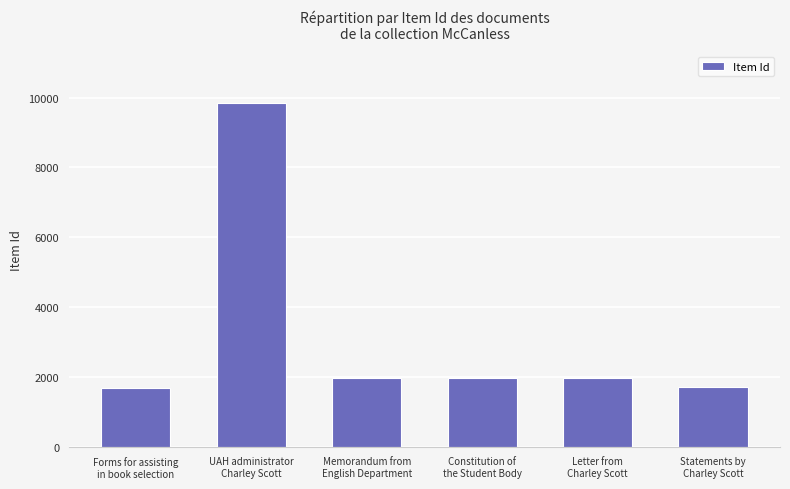

What is the change in value from Forms for assisting
in book selection to Statements by
Charley Scott?

+13